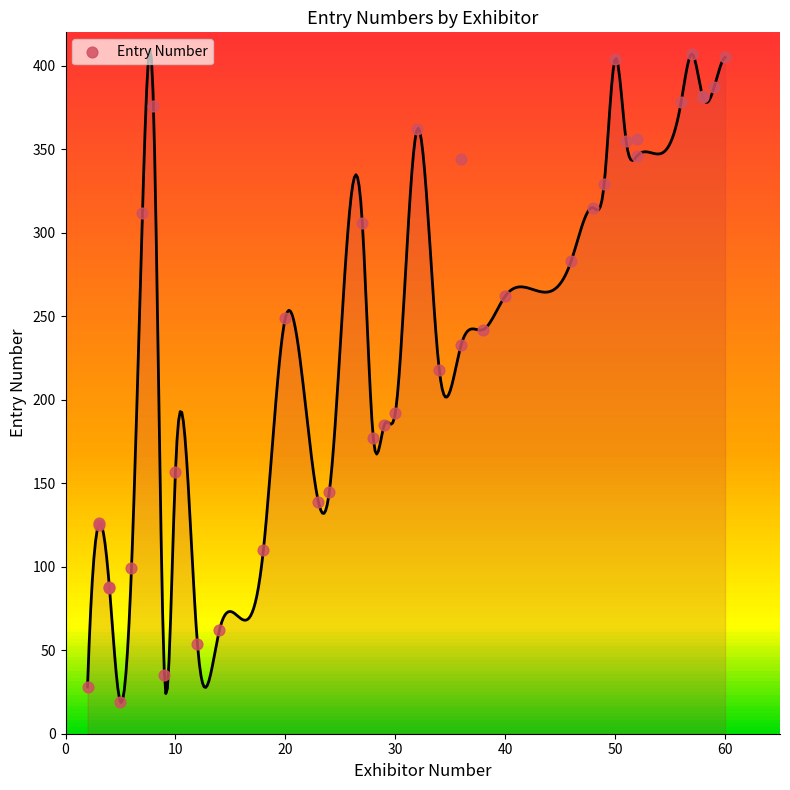

What Y value in the scatter plot is closest to 213?

218